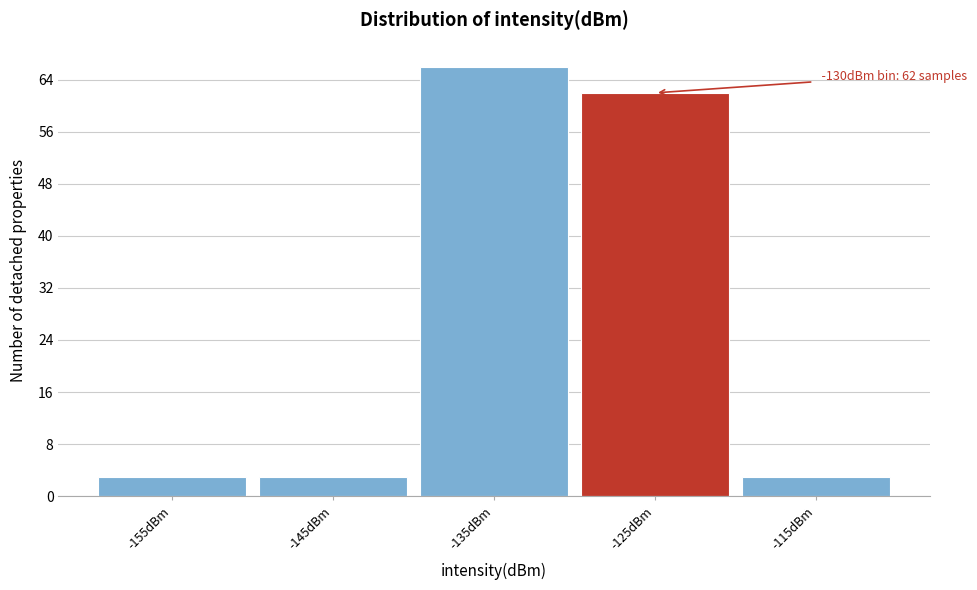

Over which range of the x-axis is the bar tallest?

-140 to -130